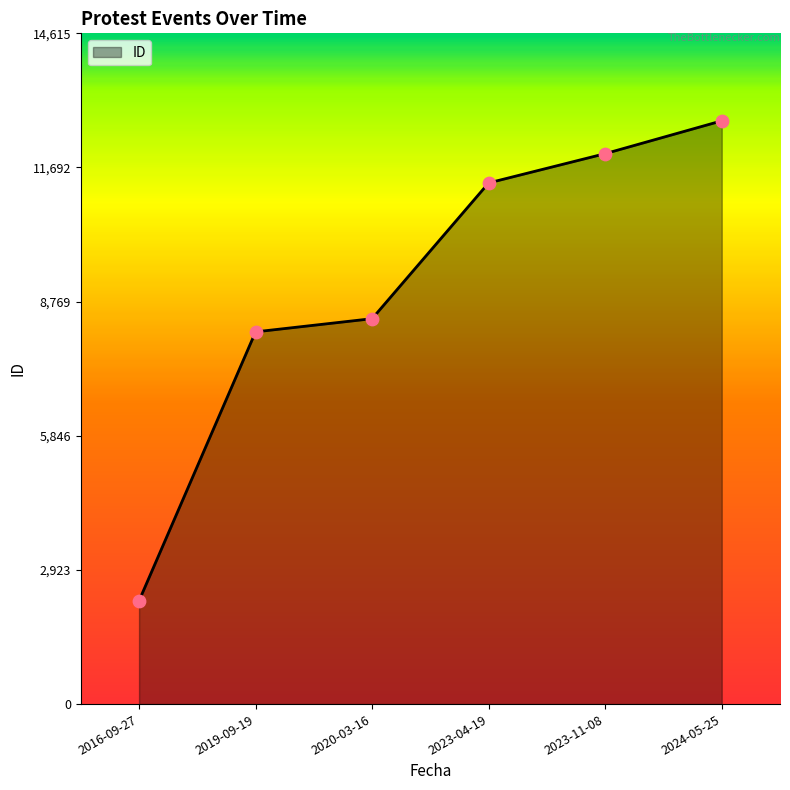

What is the change in value from 2023-04-19 to 2023-11-08?

+638